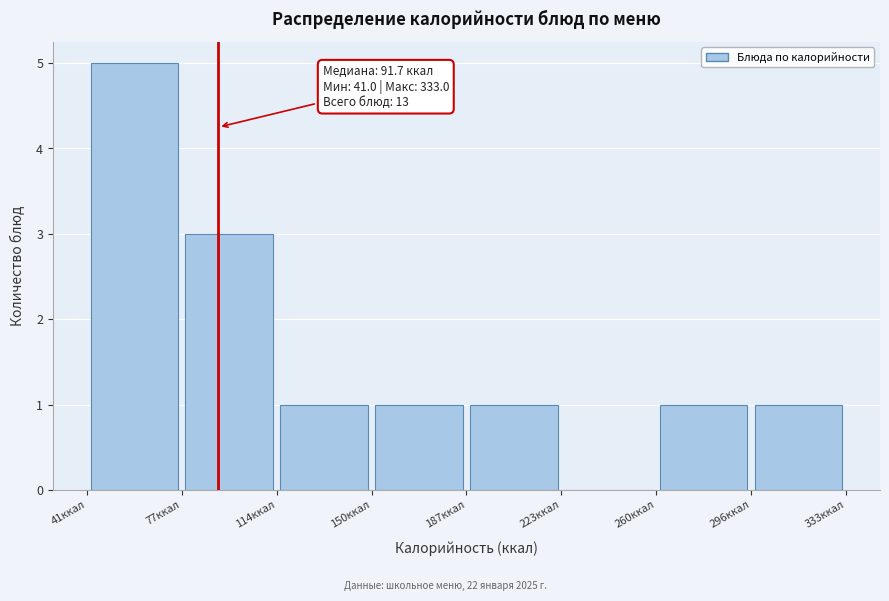

Which range on the x-axis has the tallest bar?

40 to 75